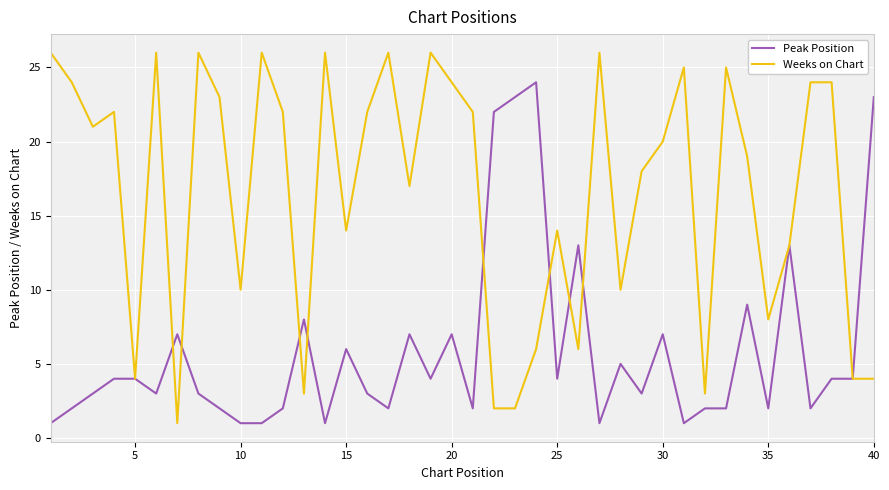

Rank the series by their average value, from highest to lowest.

Weeks on Chart, Peak Position